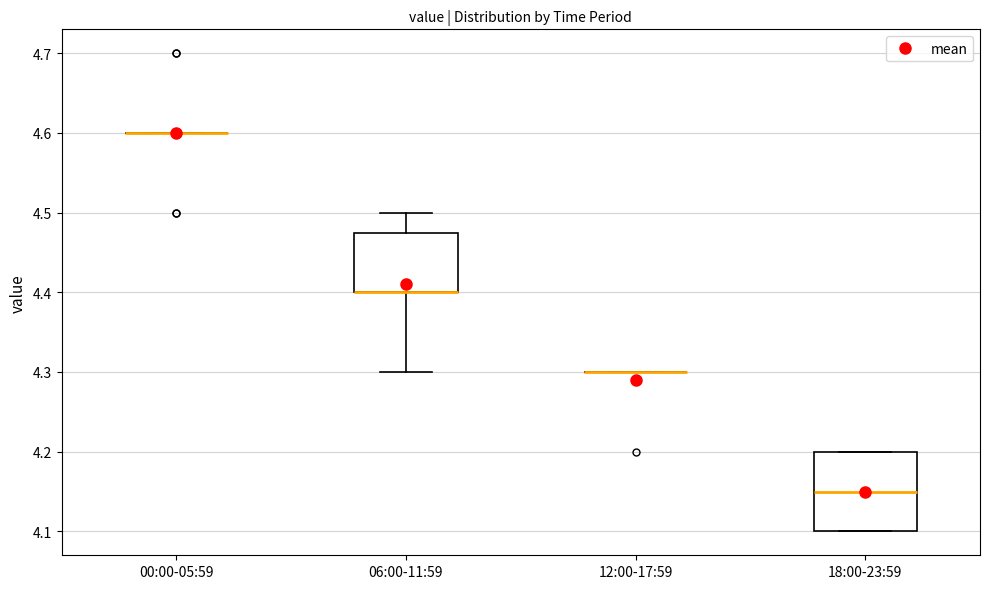

Reading left to right, read every box against the y-axis: the position of its median line, the range the box covers, and the ends of its whiskers. The values are not printed on the chart, so give them approximately, as read against the axis.

00:00-05:59: box collapsed to a line at 4.60, whiskers 4.60 to 4.60
06:00-11:59: median 4.40 (drawn on the box's lower edge), box 4.40 to 4.48, whiskers 4.30 to 4.50
12:00-17:59: box collapsed to a line at 4.30, whiskers 4.30 to 4.30
18:00-23:59: median 4.15, box 4.10 to 4.20, whiskers 4.10 to 4.20